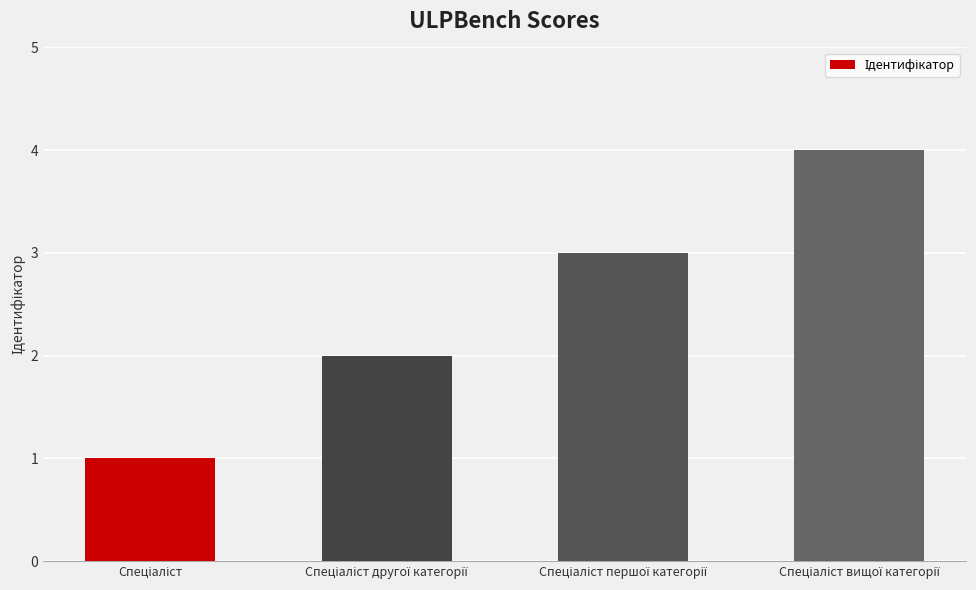

What is the maximum value shown in the chart?

4